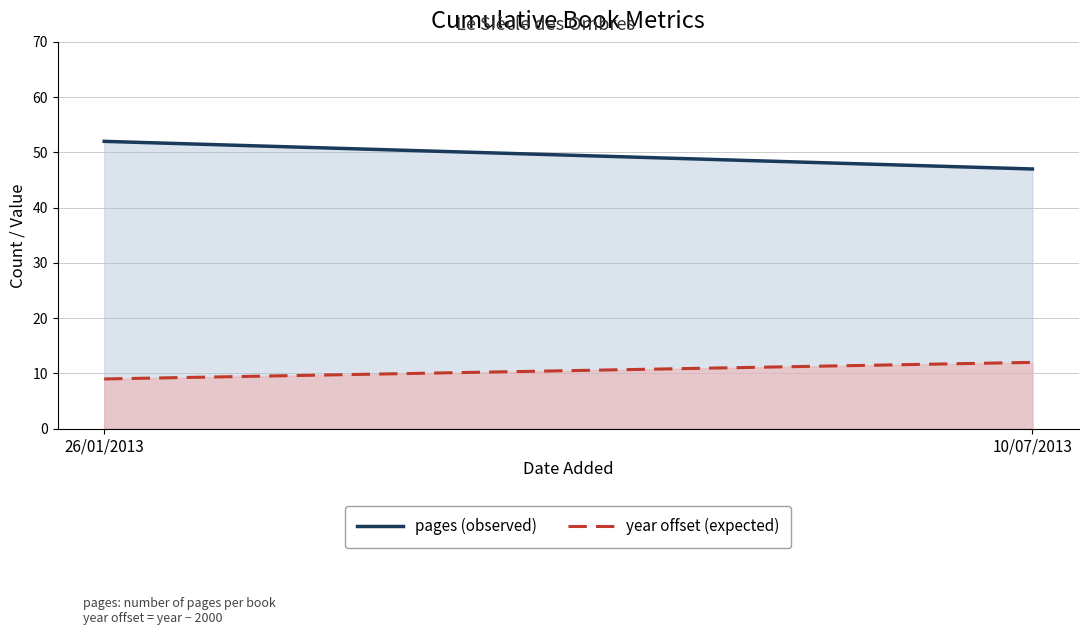

What is the label of the 2nd point from the left?

10/07/2013